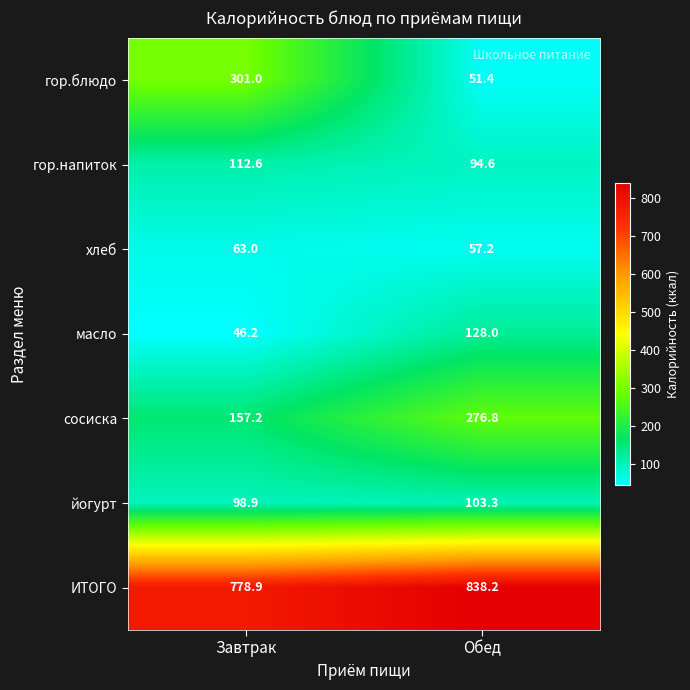

At how many categories does at least one series exceed 170?

2